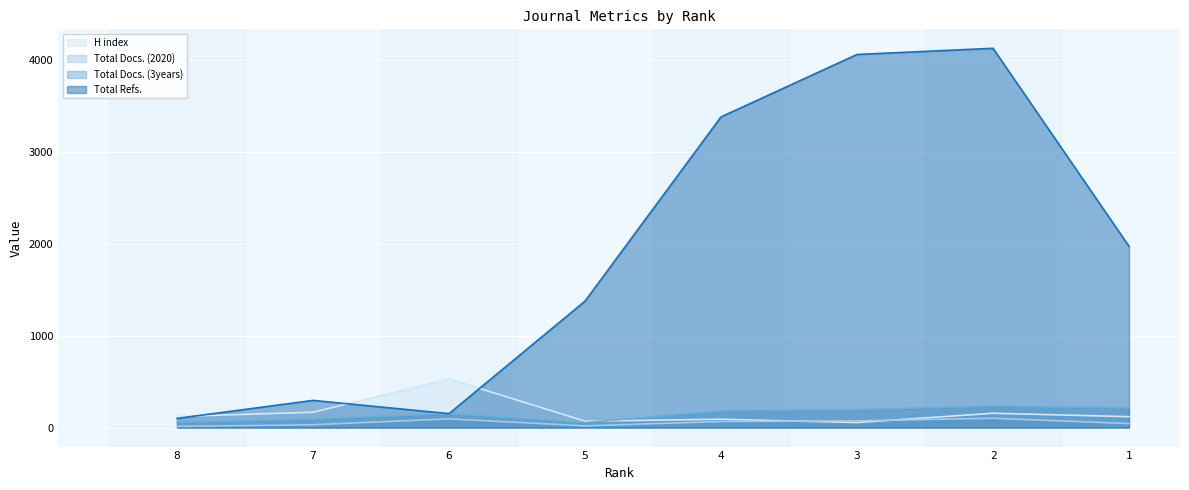

How many interior local peaks does the Total Refs. series have?

2